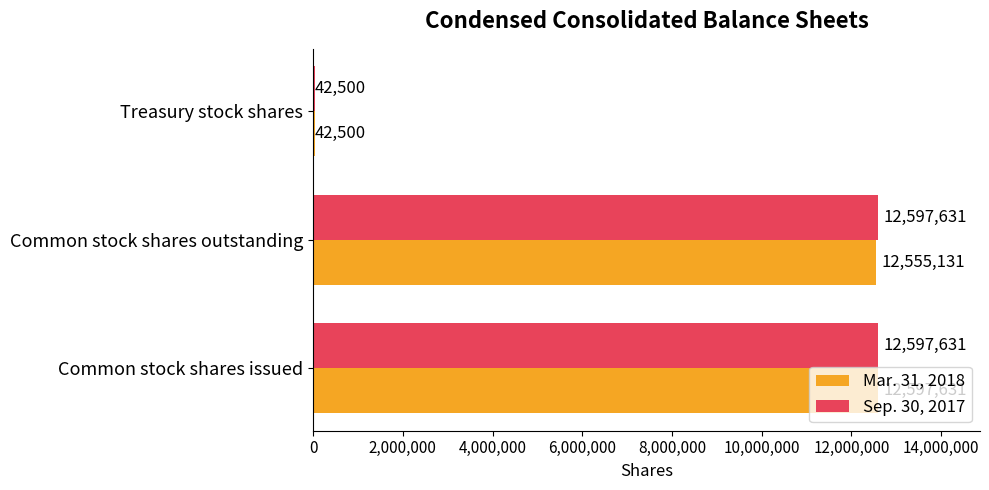

What is the total value across all series at Treasury stock shares?

85000